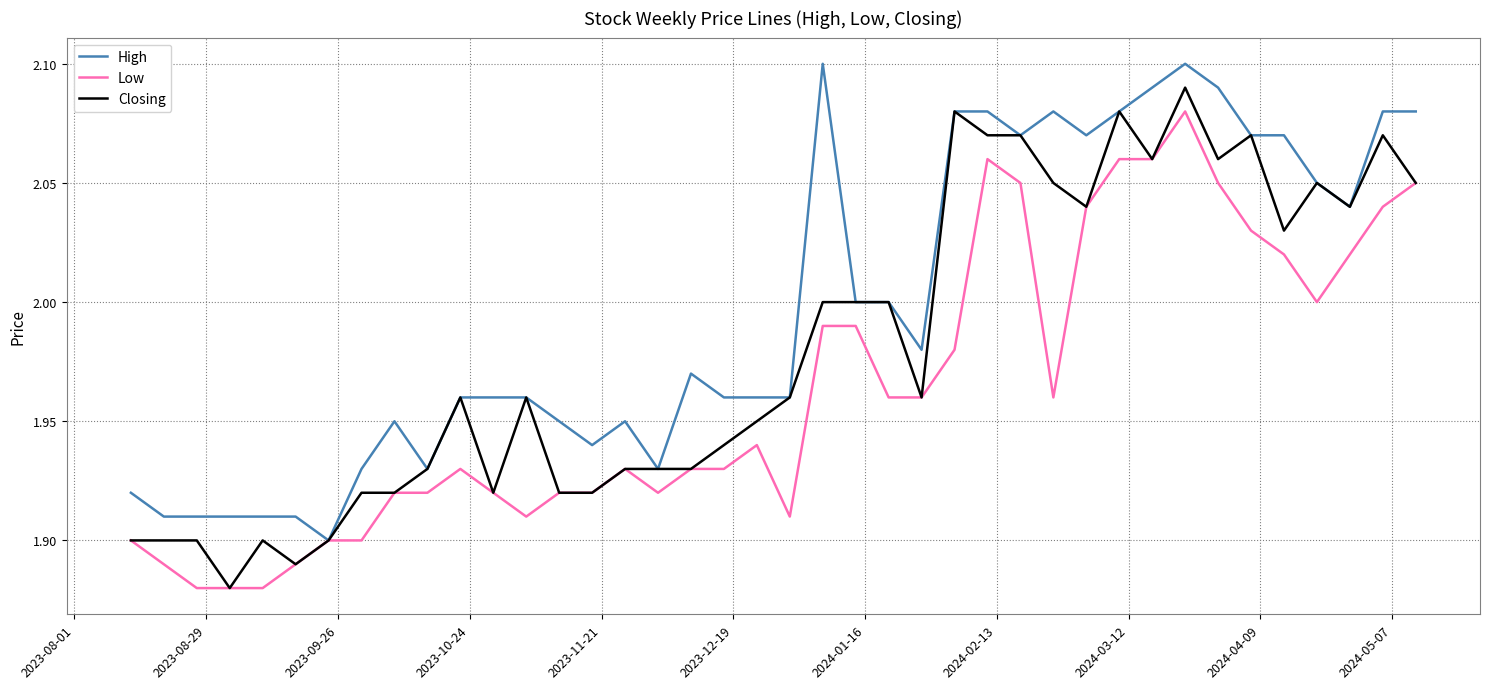

Rank the series by their maximum value, from lowest to highest.

Low, Closing, High